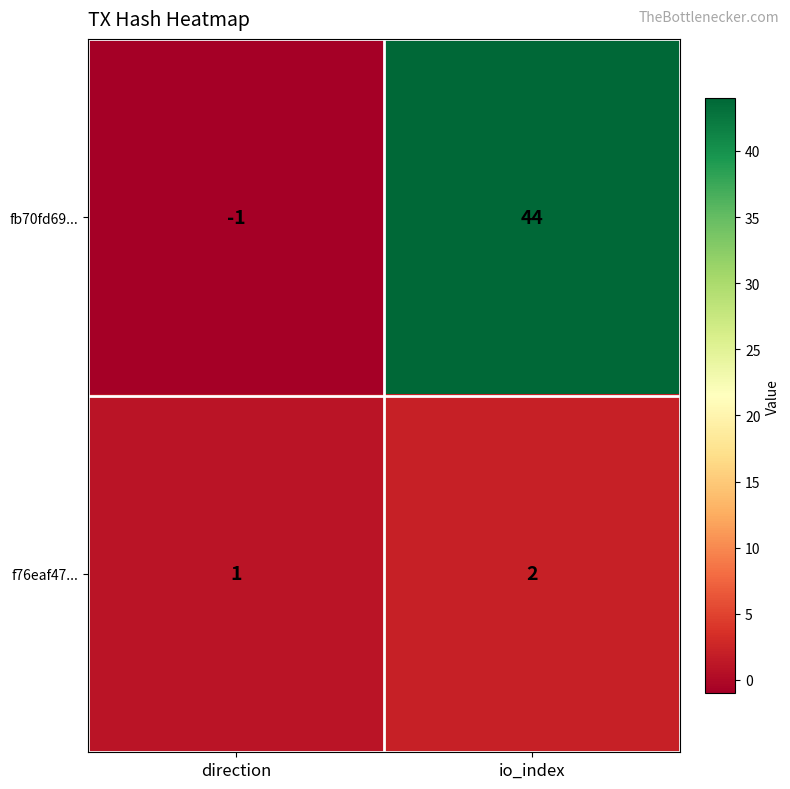

List the series in order of their overall mean, highest first.

fb70fd69..., f76eaf47...